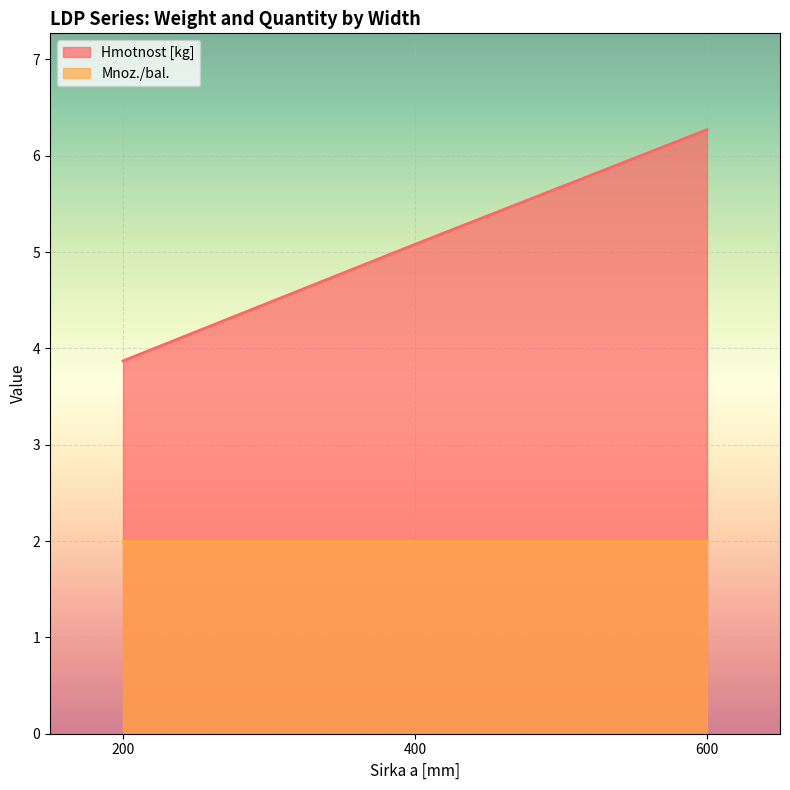

What value does the data have at 600?

6.3